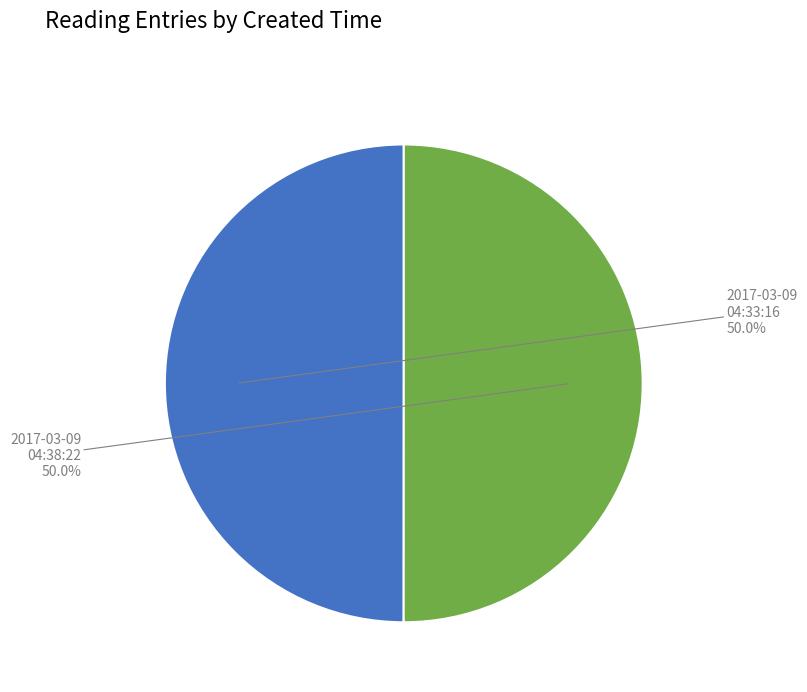

How many slices are in this pie chart?

2